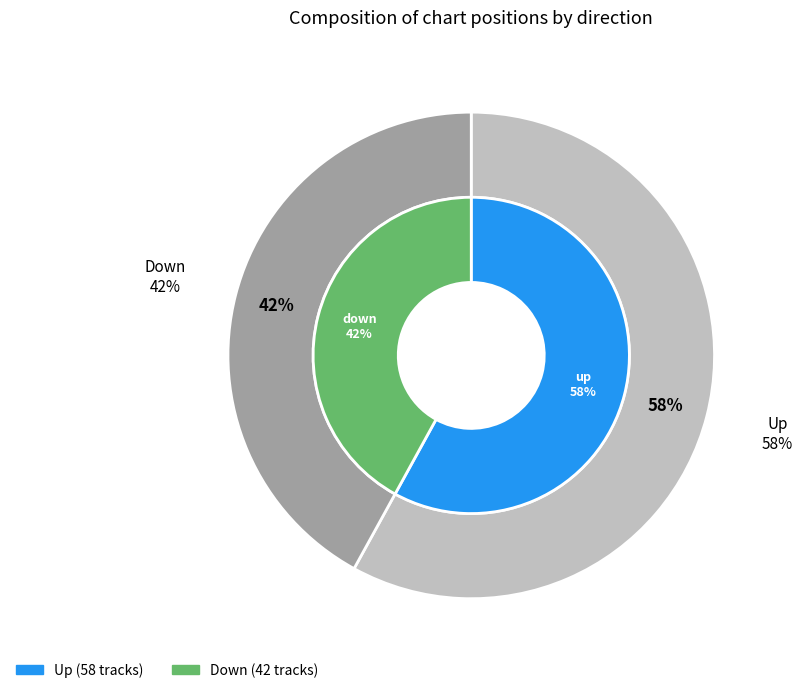

Does up represent more than half of the total?

Yes